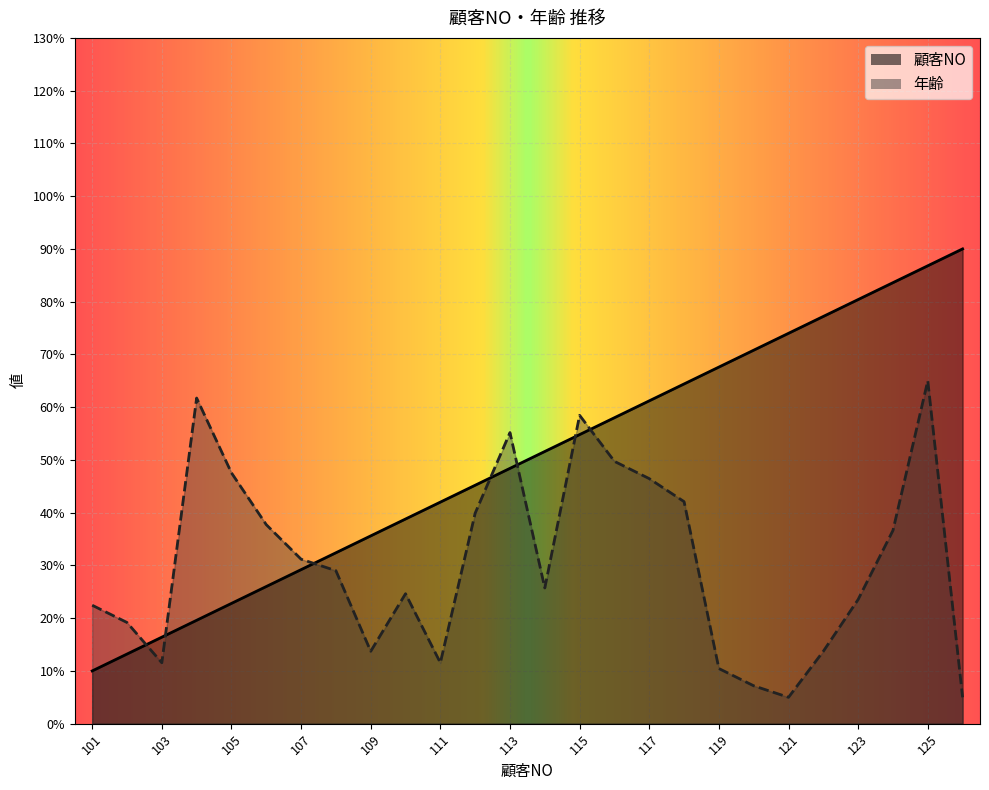

Rank the categories by 年齢 value from highest to lowest.

125, 104, 115, 113, 116, 105, 117, 118, 112, 106, 124, 107, 108, 114, 110, 123, 101, 102, 109, 122, 103, 111, 119, 120, 121, 126